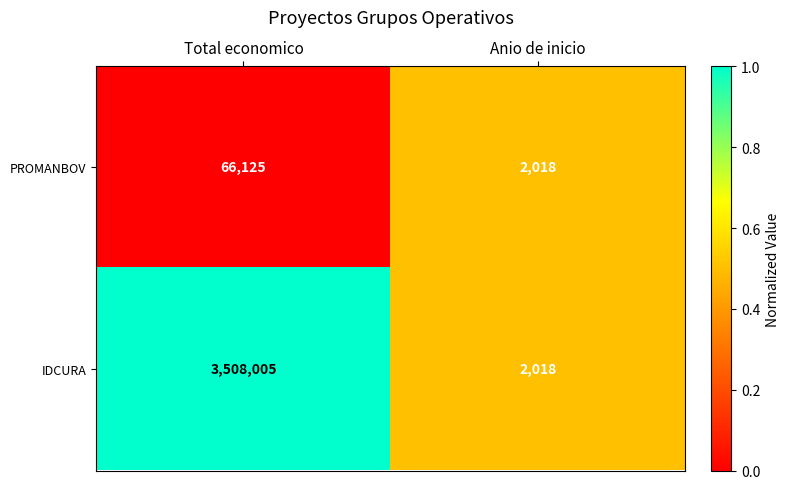

Rank the series by their maximum value, from lowest to highest.

PROMANBOV, IDCURA